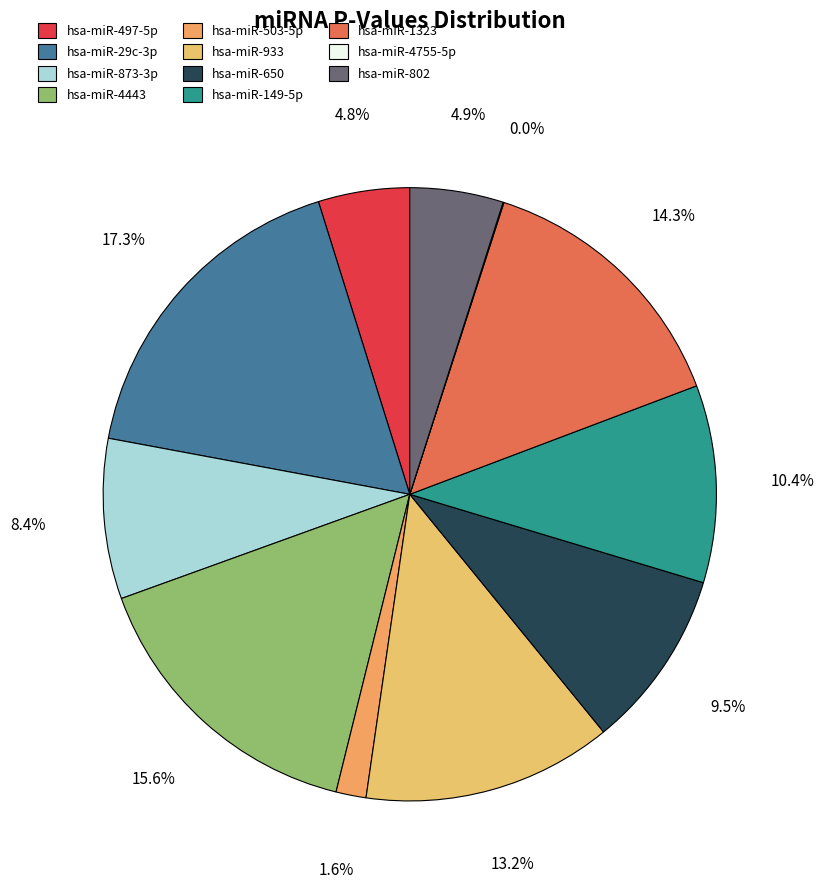

What portion of the pie excludes hsa-miR-149-5p?

89.6%